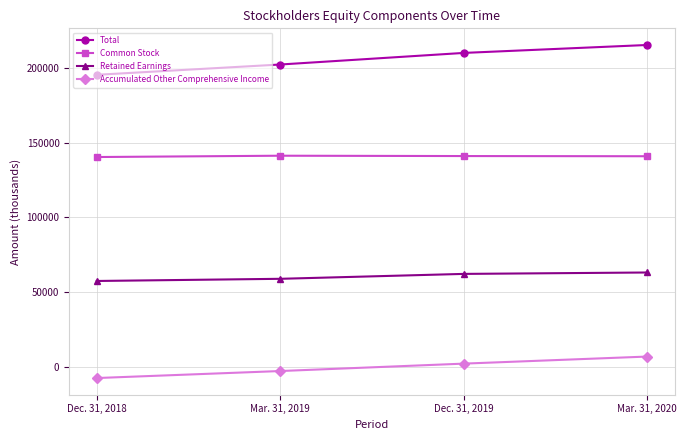

What is the label of the 1st point from the right?

Mar. 31, 2020